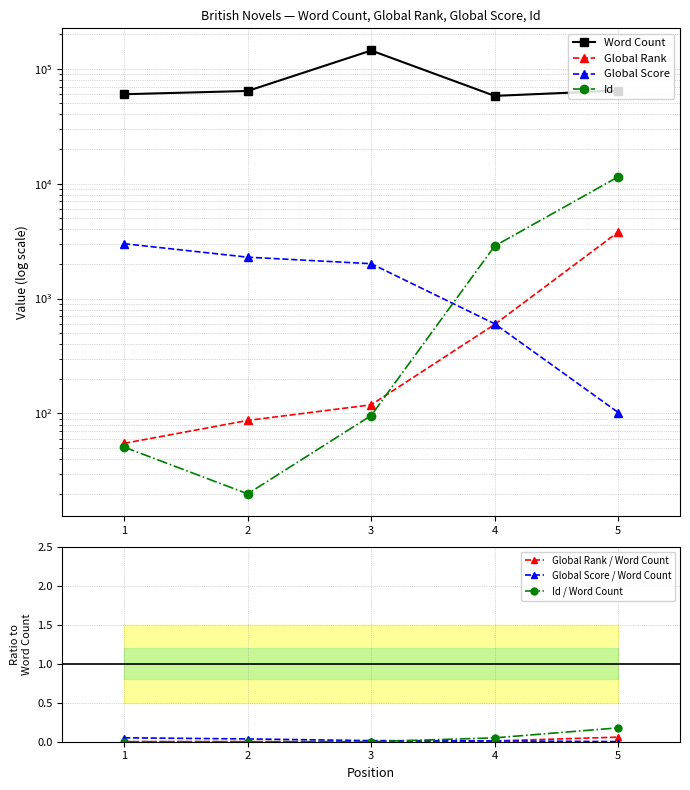

Reading right to left, what are all the values shown in this chart?

Word Count: 64500	58000	144000	64000	59960
Global Rank: 3794	596	119	87	55
Global Score: 102	603	2011	2291	3002
Id: 11470	2867	96	20	51